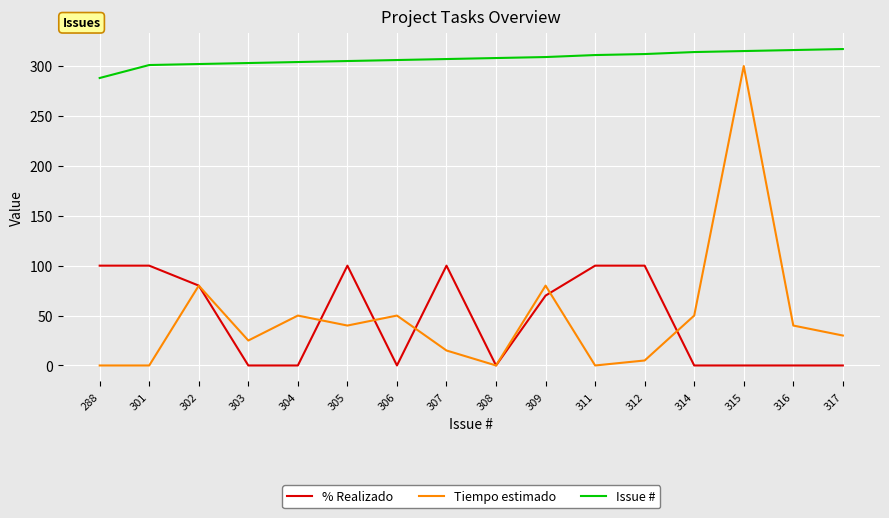

At which label does Issue # reach its minimum?

288